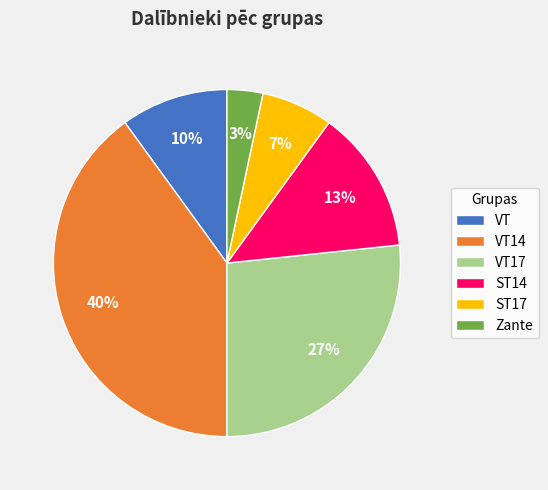

Does any single category account for the majority?

No